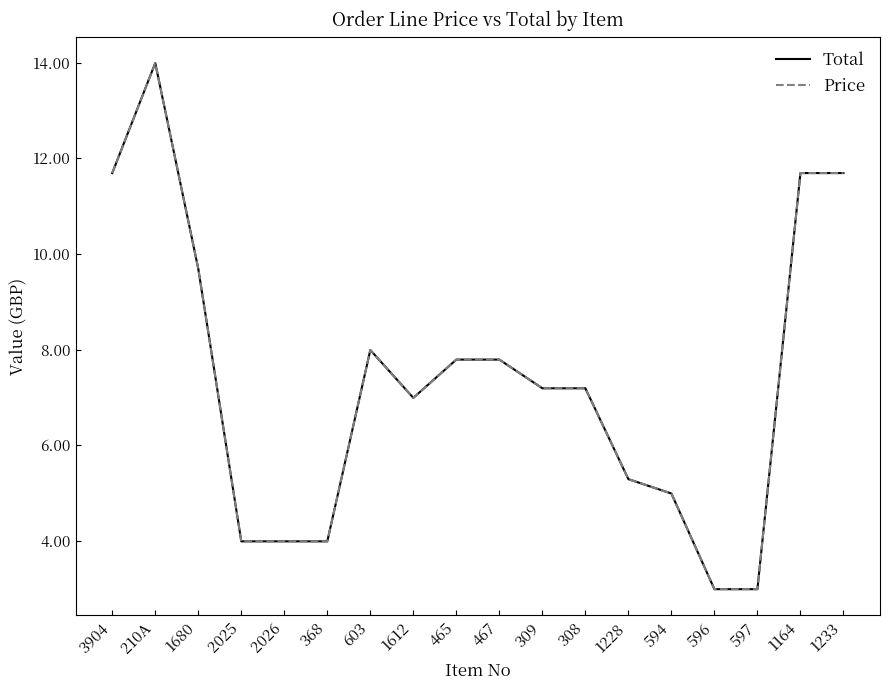

Reading left to right, list all the values displayed in this chart.

Total: 3904=11.7	210A=14.0	1680=9.7	2025=4.0	2026=4.0	368=4.0	603=8.0	1612=7.0	465=7.8	467=7.8	309=7.2	308=7.2	1228=5.3	594=5.0	596=3.0	597=3.0	1164=11.7	1233=11.7
Price: 3904=11.7	210A=14.0	1680=9.7	2025=4.0	2026=4.0	368=4.0	603=8.0	1612=7.0	465=7.8	467=7.8	309=7.2	308=7.2	1228=5.3	594=5.0	596=3.0	597=3.0	1164=11.7	1233=11.7